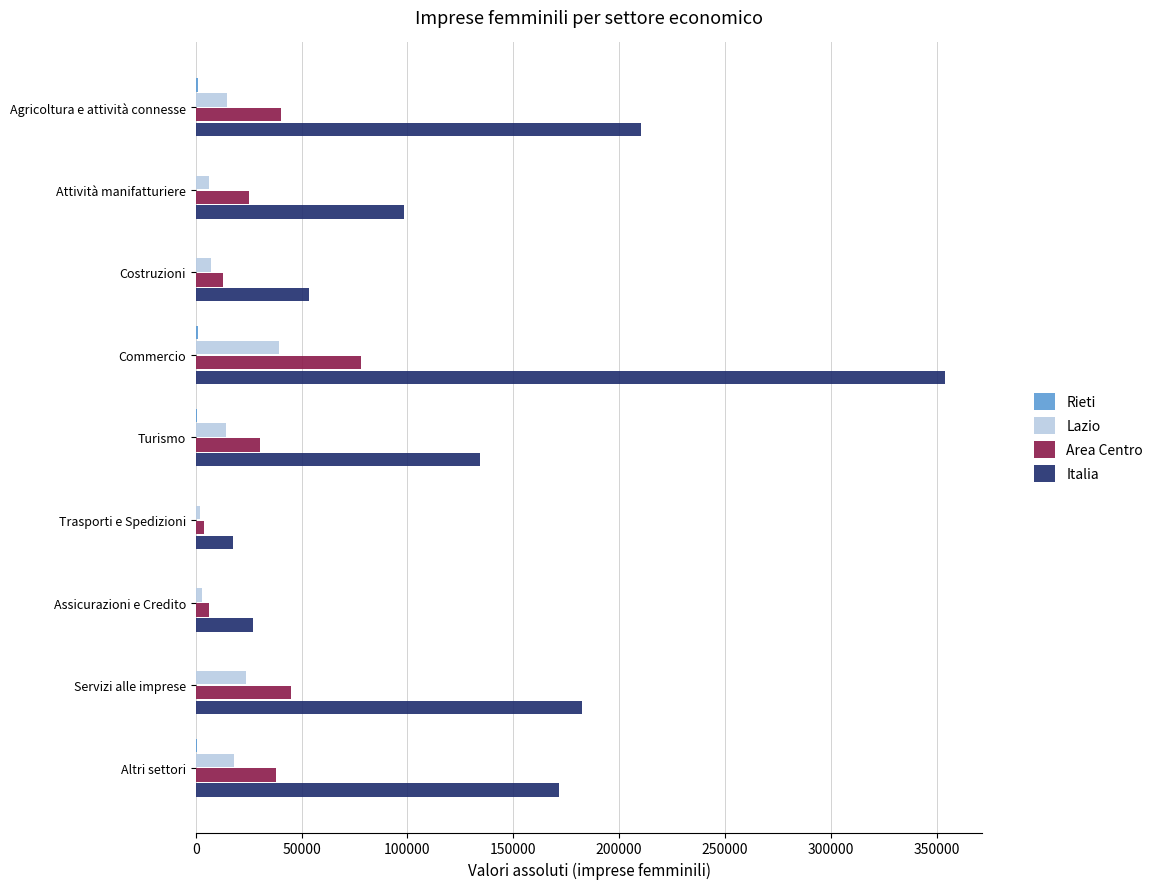

The Italia series shows 522453 at Commercio. True or false?

False